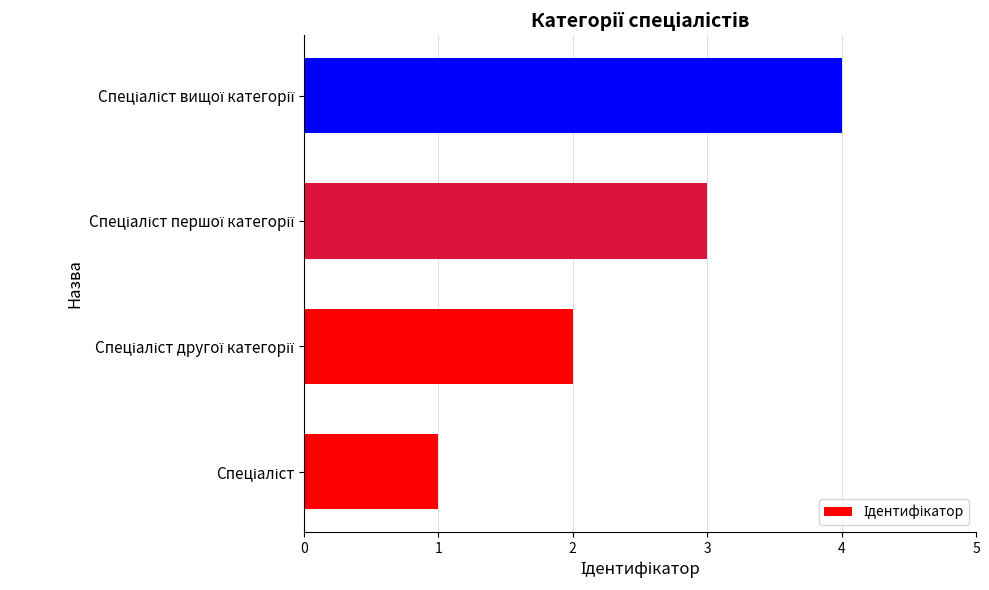

What is the greatest value displayed?

4